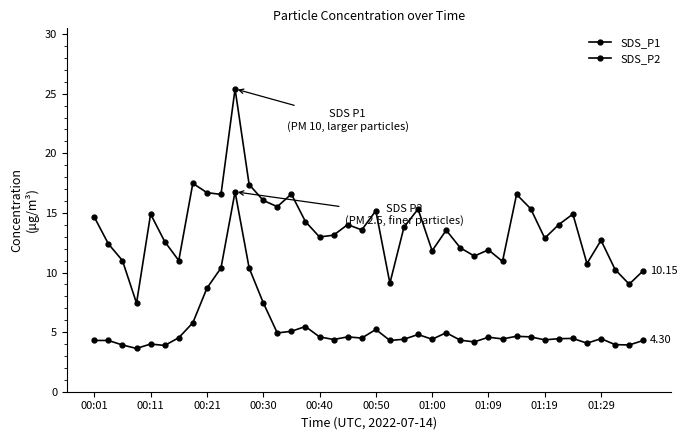

Does the chart have visible grid lines?

No